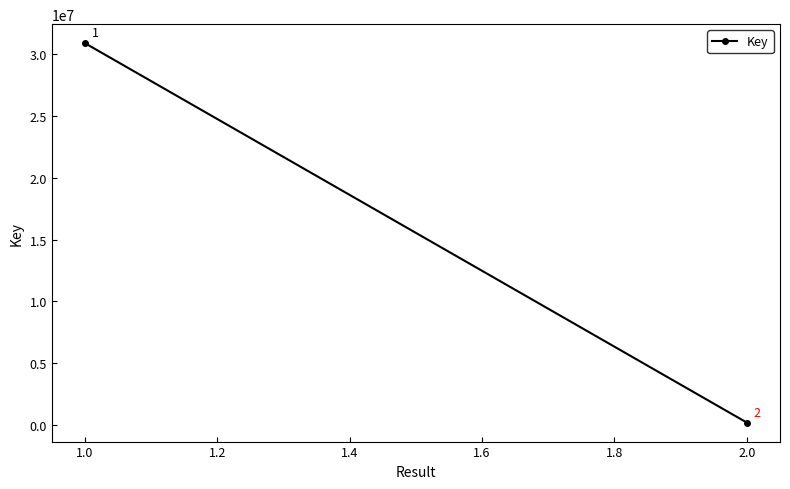

How many values are below 30912844?

1